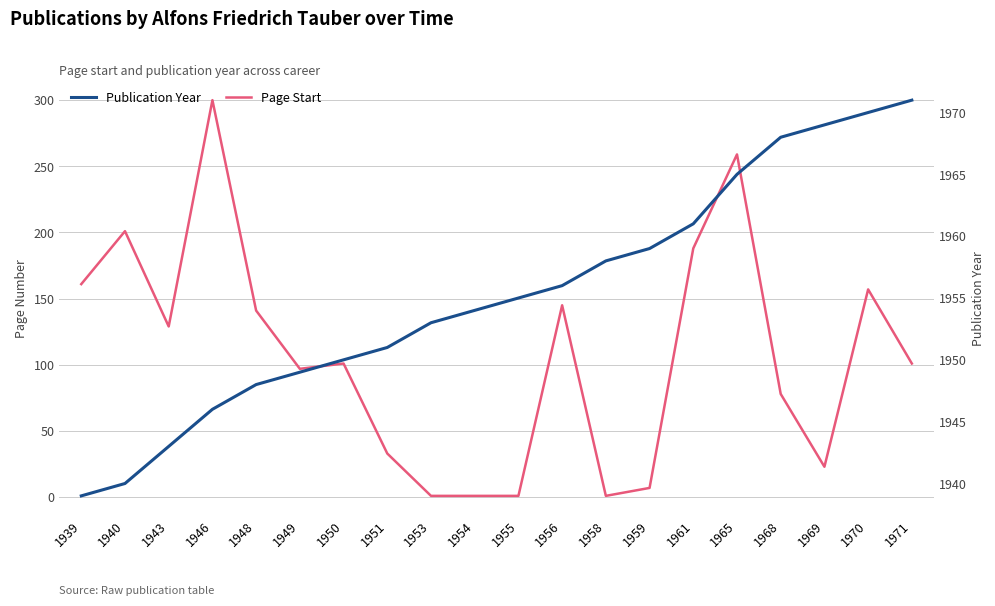

How many data points in Page Start are less than 101?

9